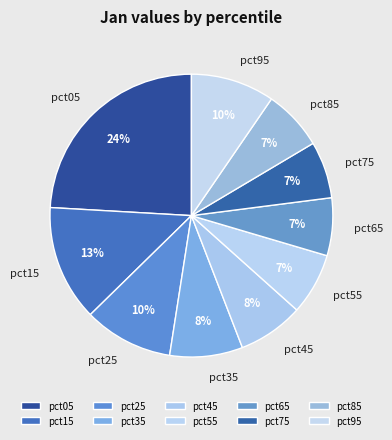

Which category has the biggest portion of the pie?

pct05